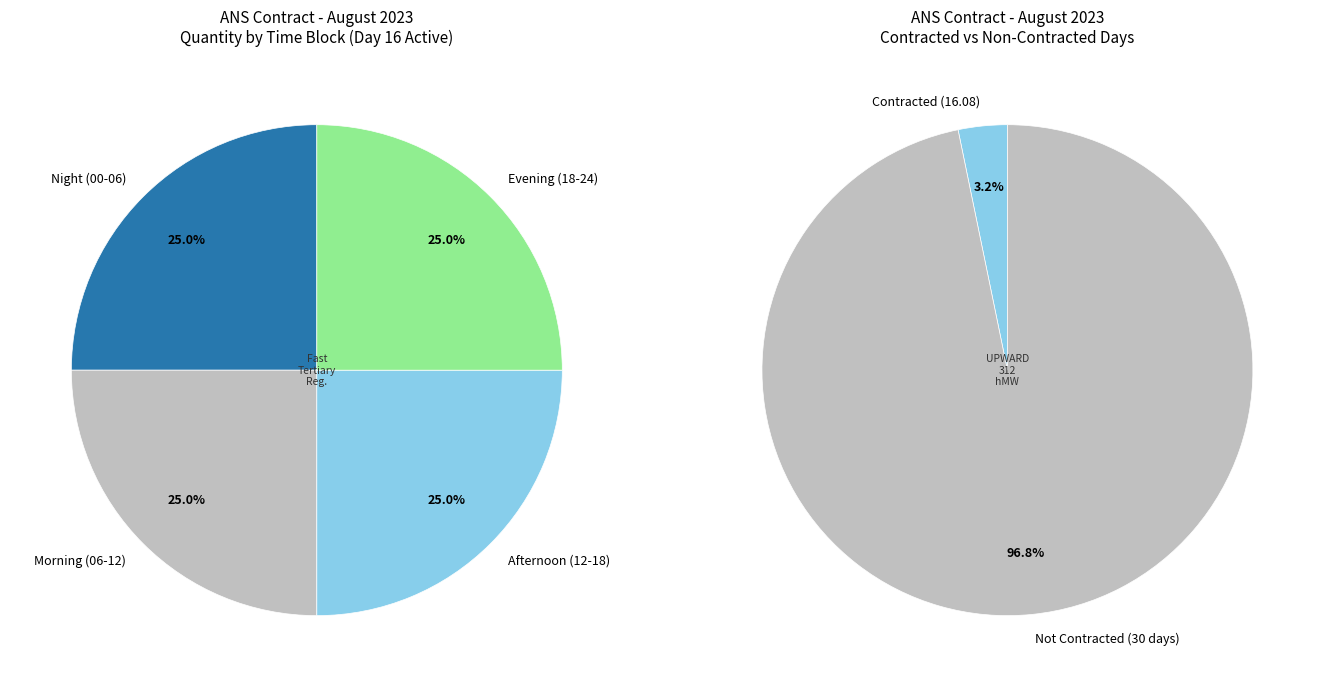

The 1 slice represents 1% of the pie. True or false?

False